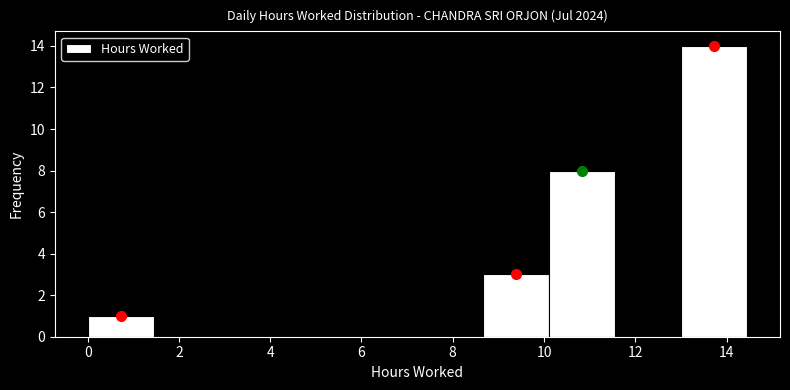

What is the height of the bar covering 13.0 to 14.4 on the x-axis? Neither the bar edges nor the heights are printed on the chart, so give them approximately, as read against the axes.

14